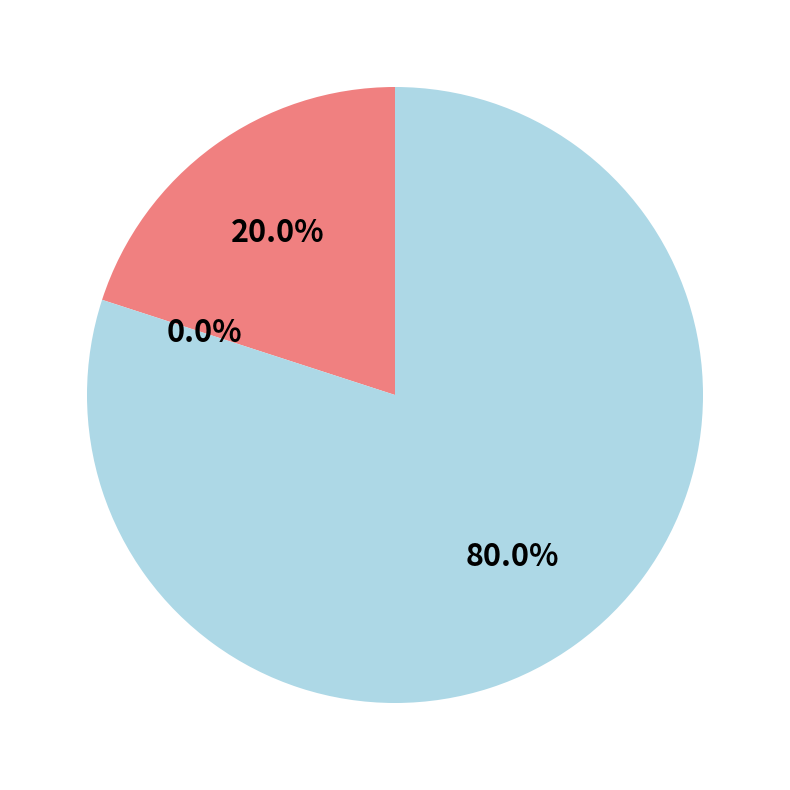

To the nearest percent, what portion does 26053 represent?

20%